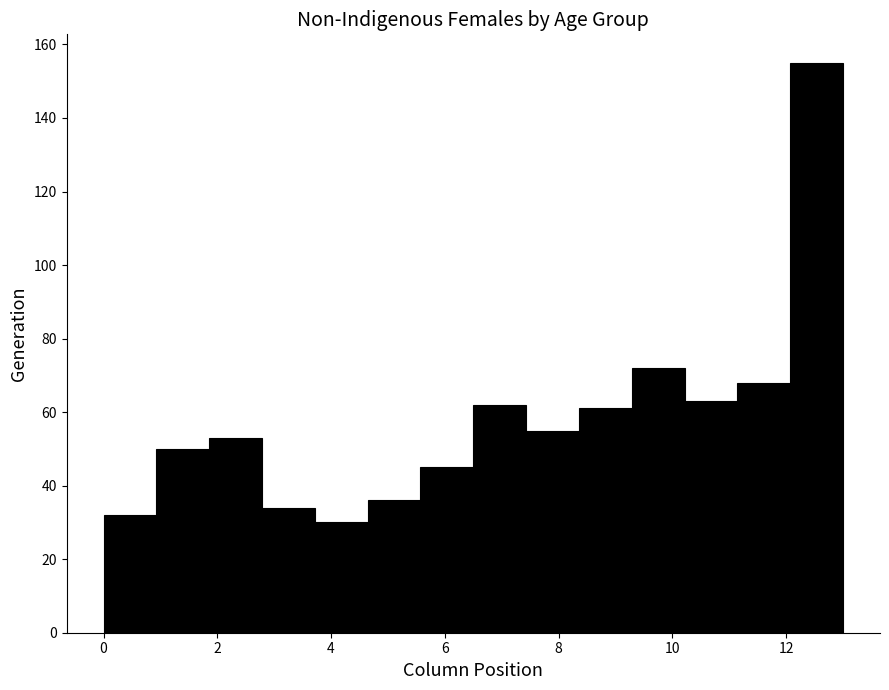

Reading left to right, list every bar in this chart as the range it spans on the x-axis followed by its height. Neither the bar edges nor the heights are printed on the chart, so give them approximately, as read against the axes.

0.0 to 1.0: 32
1.0 to 1.8: 50
1.8 to 2.8: 54
2.8 to 3.8: 34
3.8 to 4.6: 30
4.6 to 5.6: 36
5.6 to 6.6: 46
6.6 to 7.4: 62
7.4 to 8.4: 56
8.4 to 9.2: 62
9.2 to 10.2: 72
10.2 to 11.2: 64
11.2 to 12.0: 68
12.0 to 13.0: 156